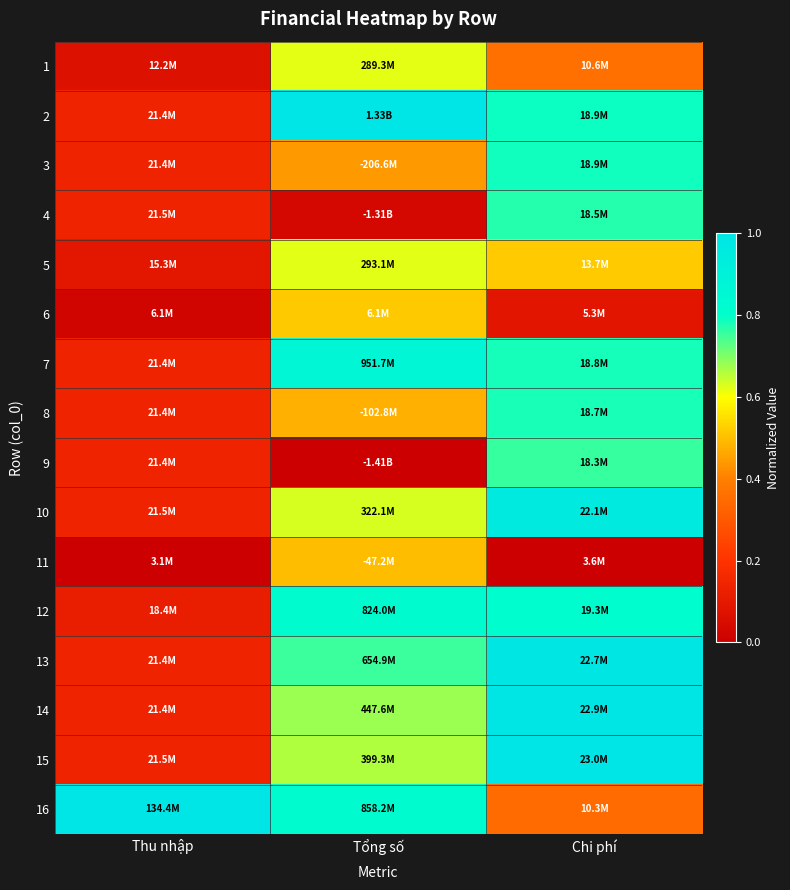

Which has a higher value, Tổng số or Chi phí?

Tổng số